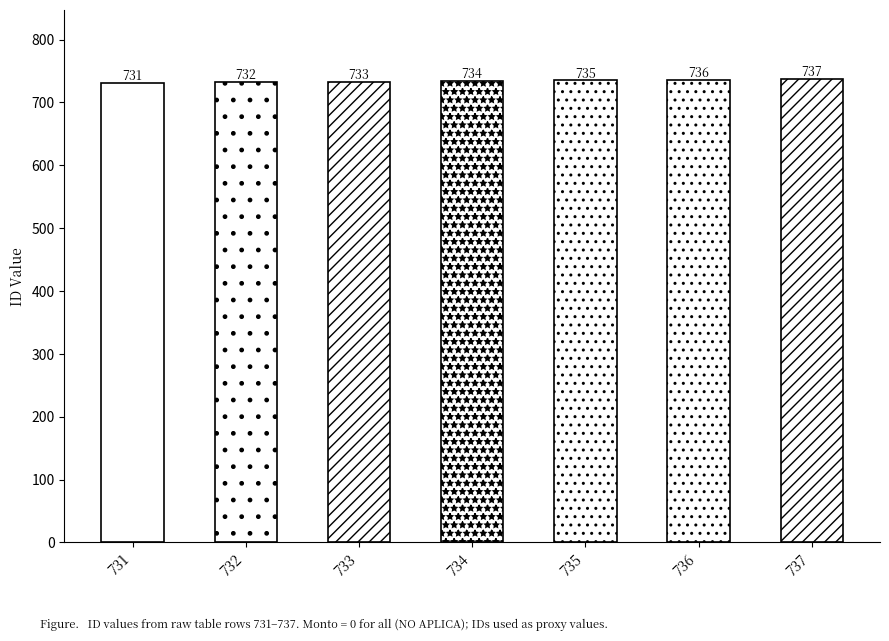

List the labels in order of value, largest first.

737, 736, 735, 734, 733, 732, 731